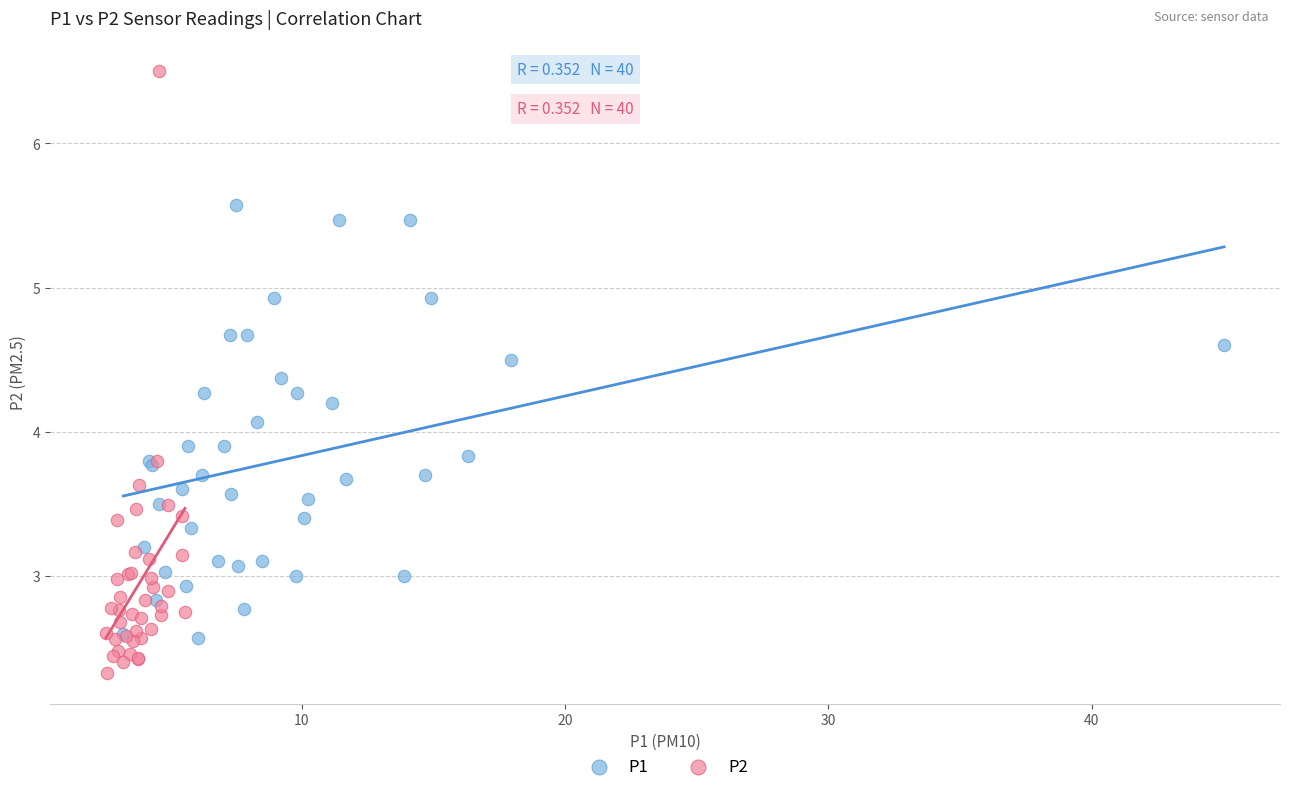

Which series contains the lowest Y value?

P2